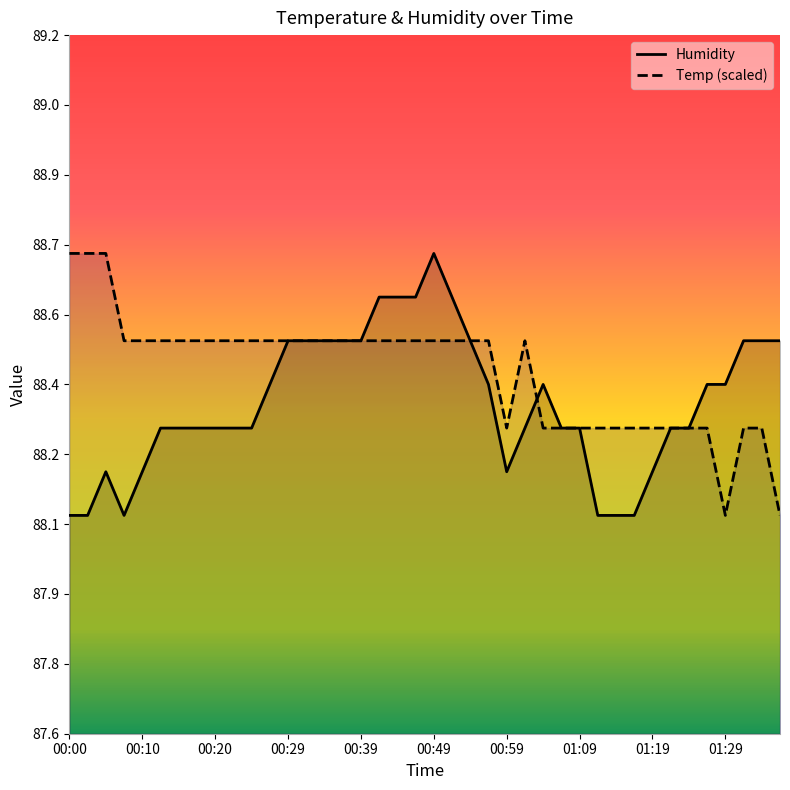

True or false: Humidity and Temp cross at least once.

True